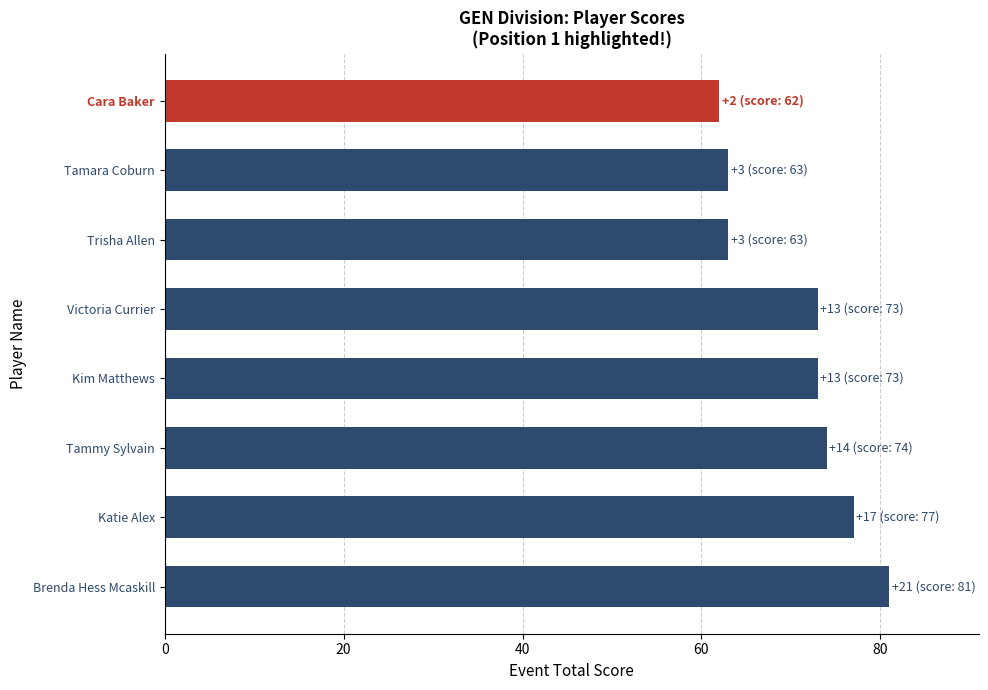

What is the minimum value shown in the chart?

62